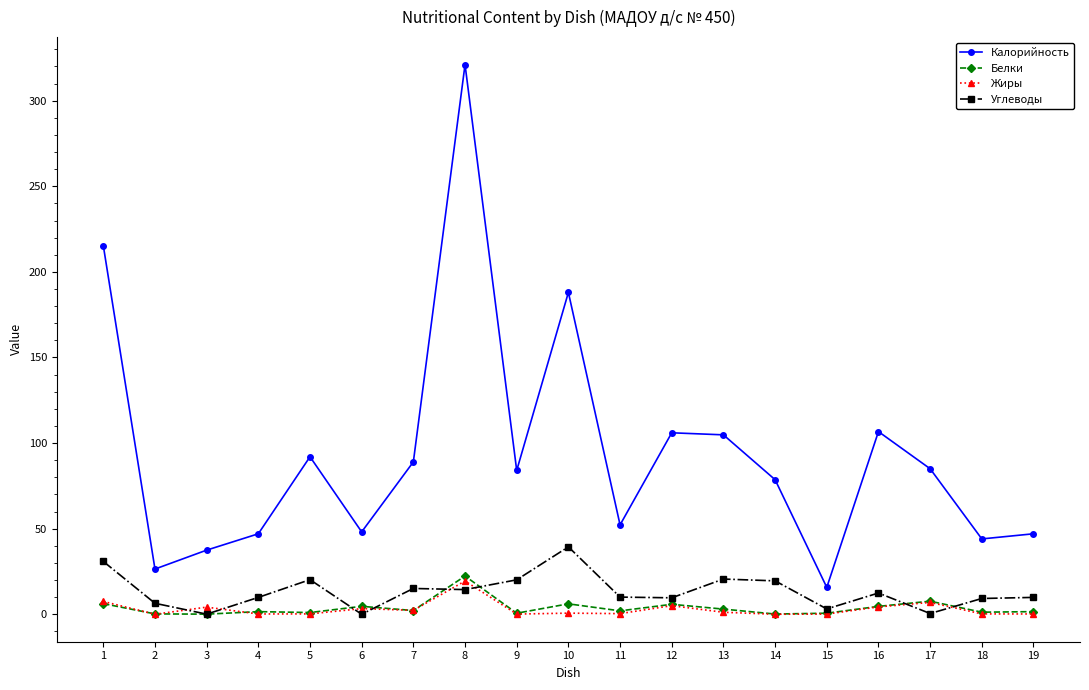

What is the sum of all Углеводы values?

250.9